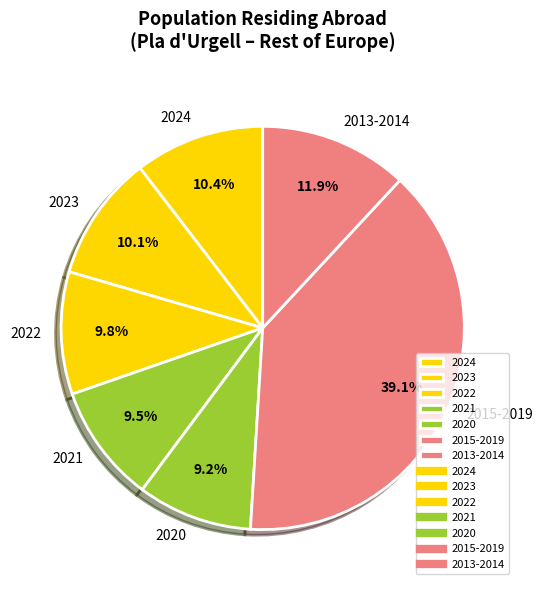

Does 2020 represent more than half of the total?

No